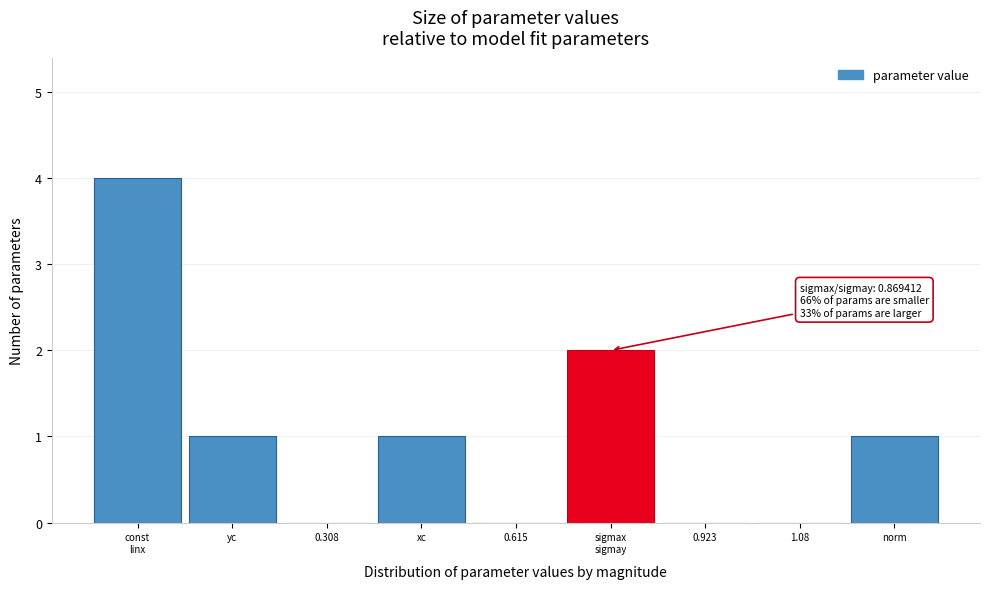

What is the change in value from 0.308 to xc?

+1